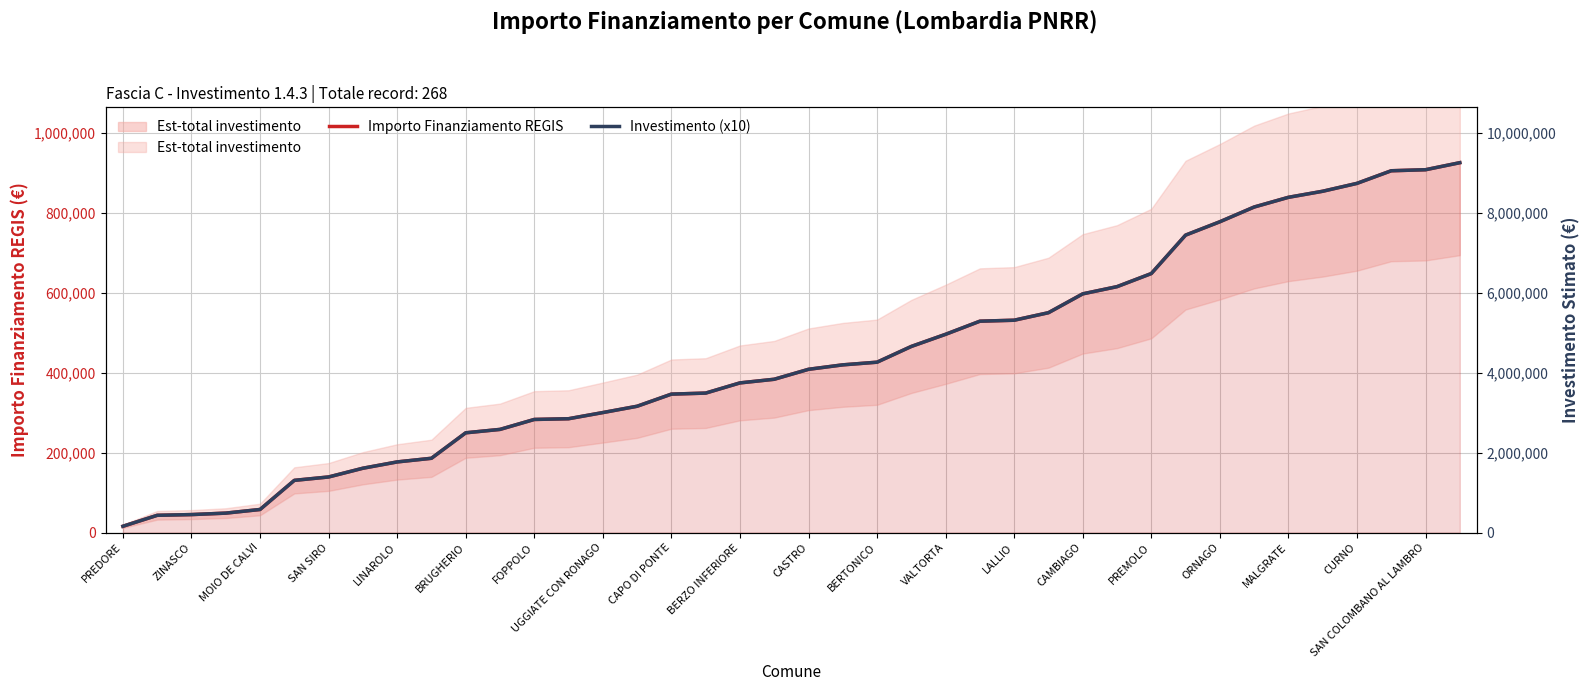

True or false: Investimento (x10) has a value of 9076500 at SAN COLOMBANO AL LAMBRO.

True